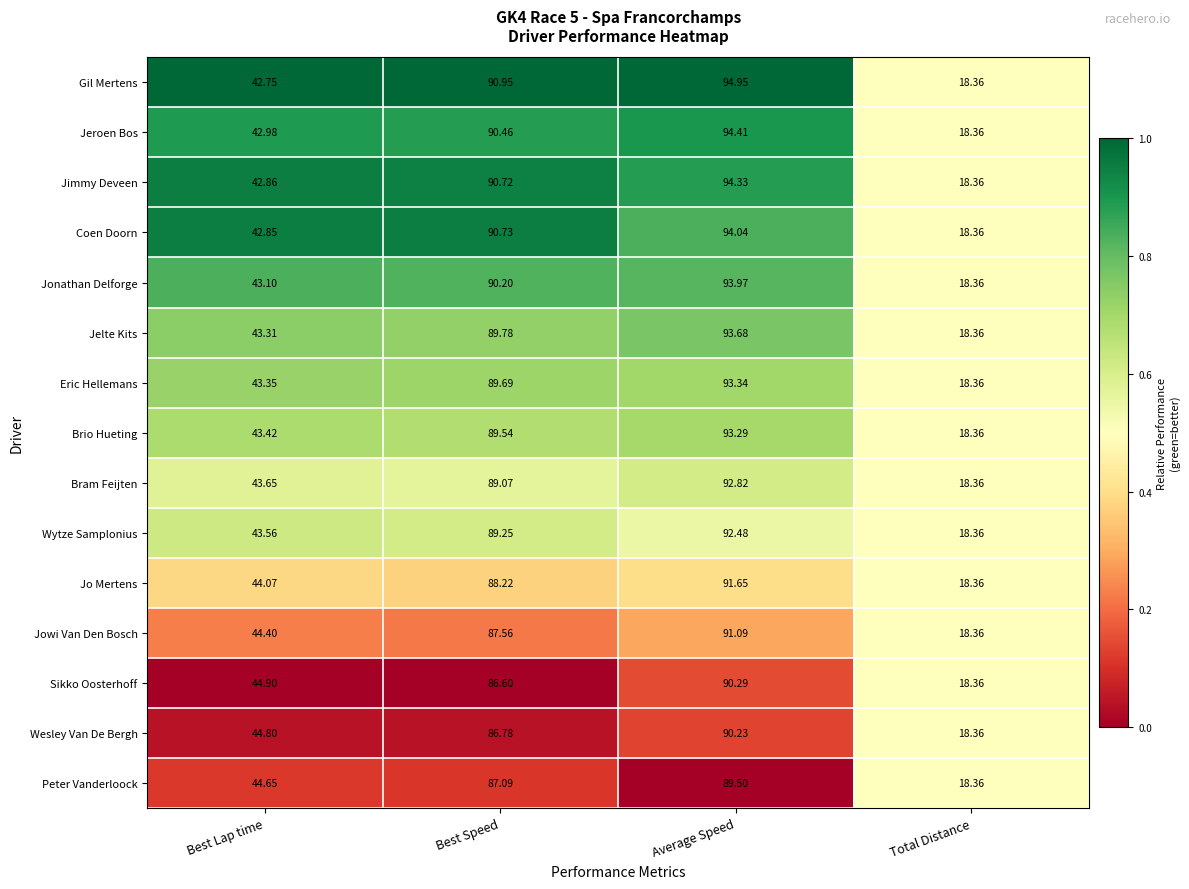

At which label is Jeroen Bos closest to 56?

Best Lap time